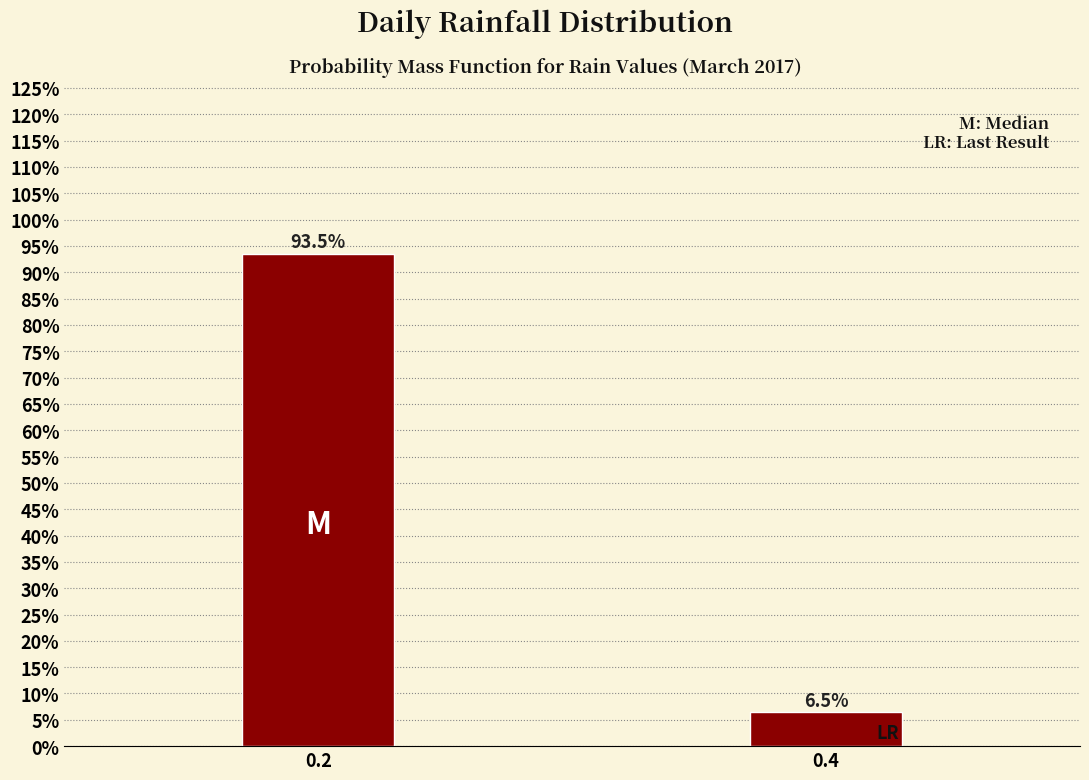

Reading left to right, list all the values displayed in this chart.

93.5	6.5